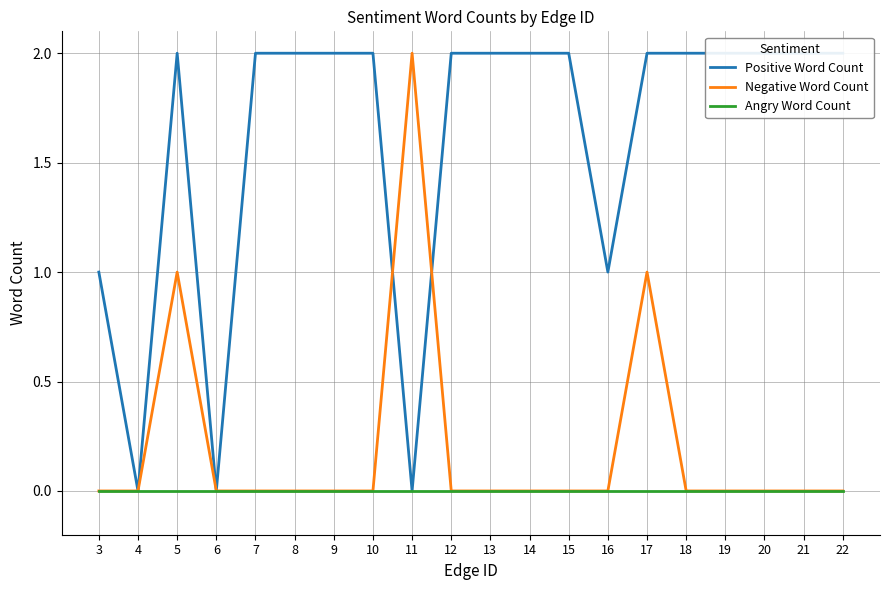

True or false: Negative Word Count and Angry Word Count intersect in this chart.

False